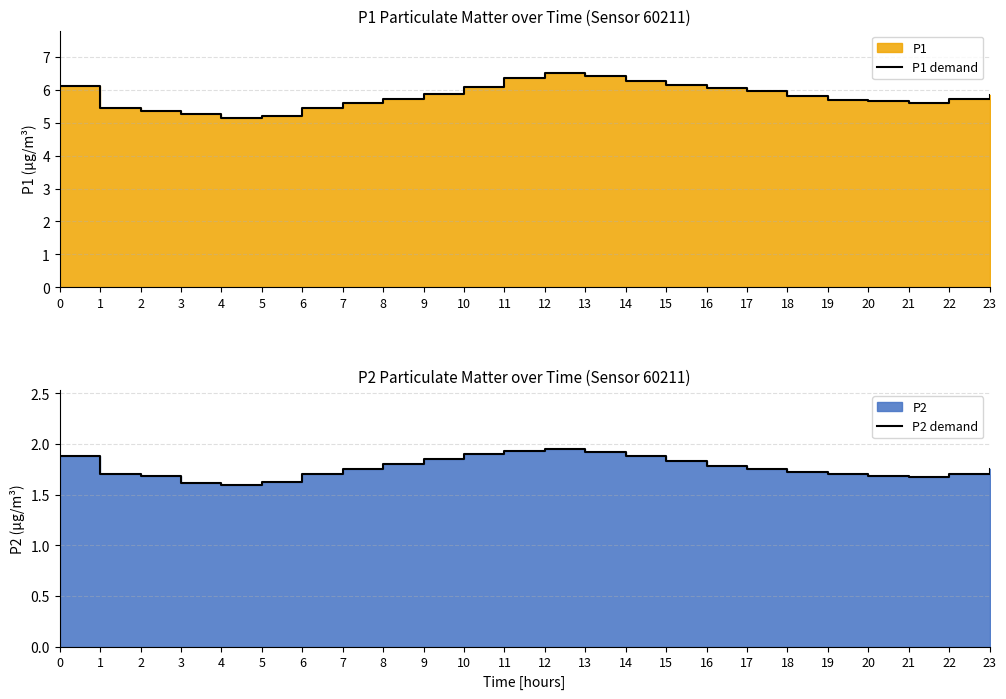

How many lines are shown in the chart?

2